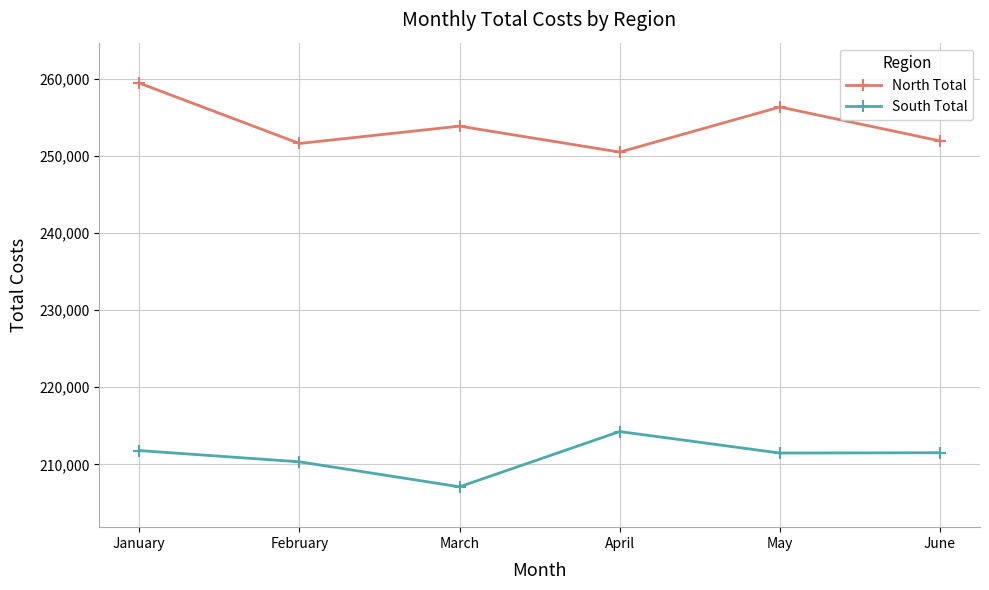

Between May and June, which series saw the biggest shift?

North Total